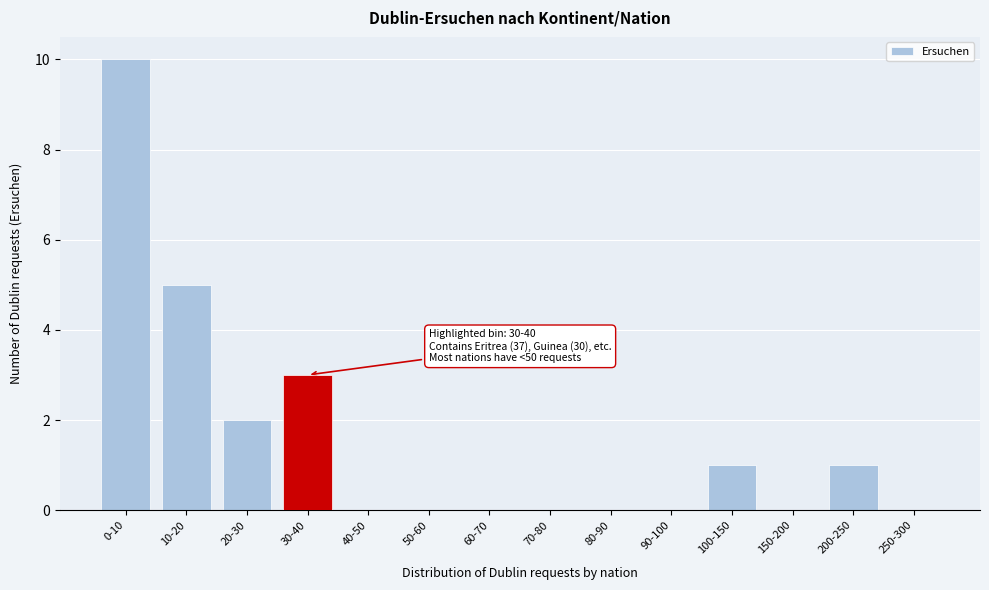

Reading right to left, what are all the values shown in this chart?

250-300=0	200-250=1	150-200=0	100-150=1	90-100=0	80-90=0	70-80=0	60-70=0	50-60=0	40-50=0	30-40=3	20-30=2	10-20=5	0-10=10